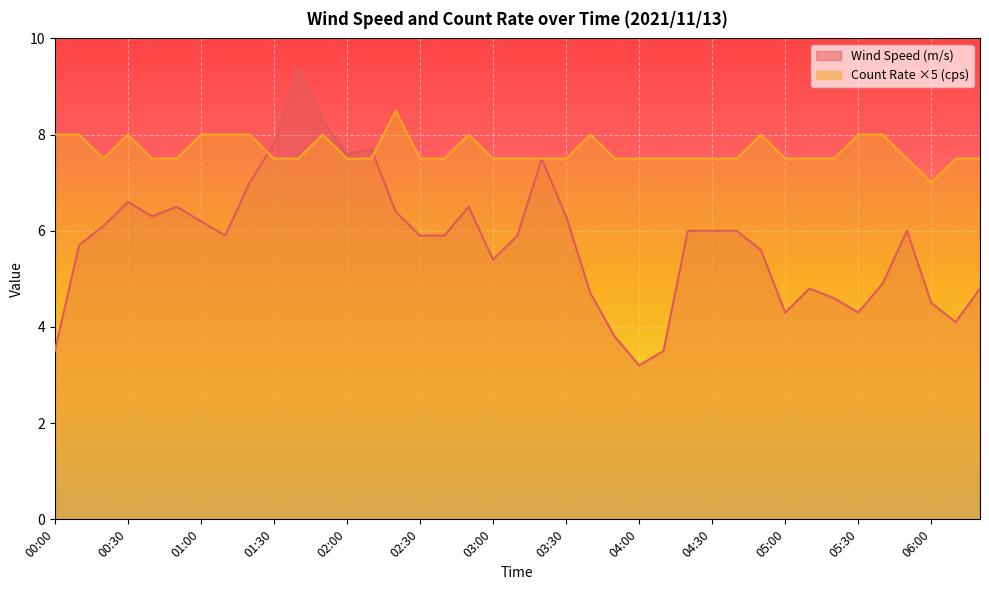

At 05:00, list the series in order from largest to smallest.

Count Rate ×5 (cps), Wind Speed (m/s)